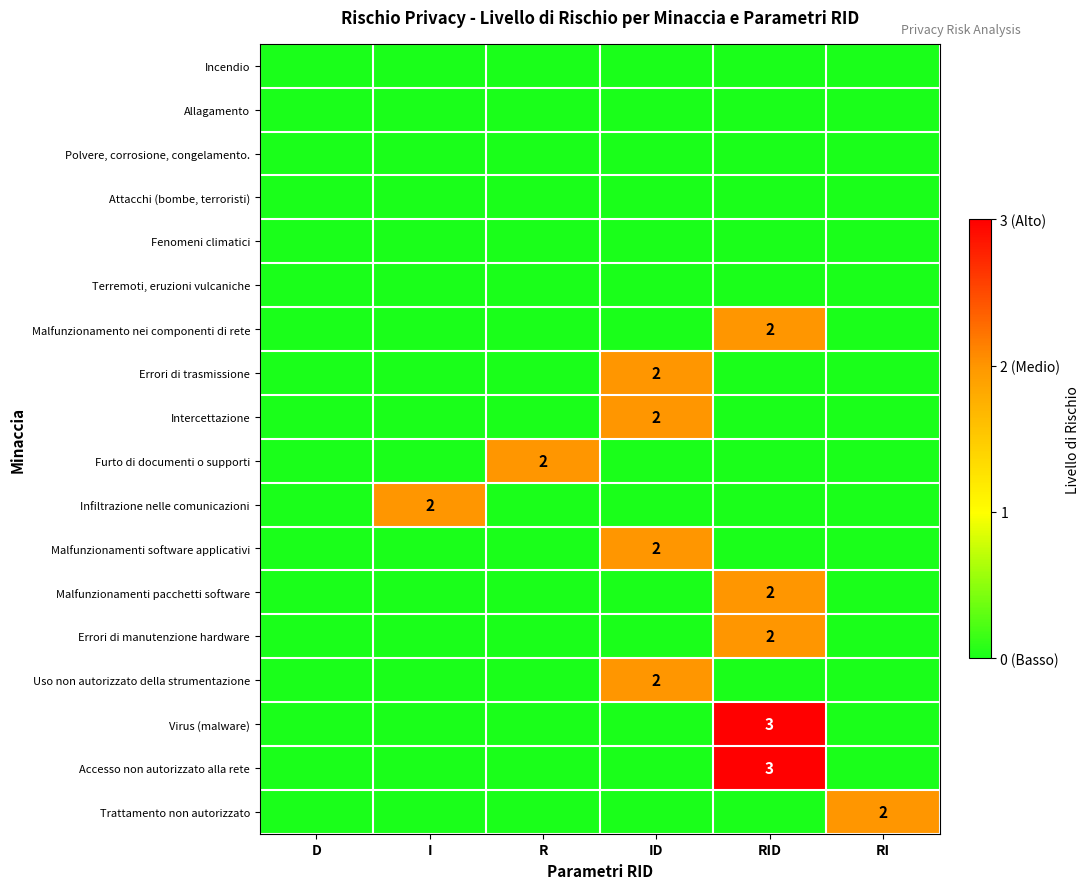

The value of Trattamento non autorizzato at RI is 2. True or false?

True